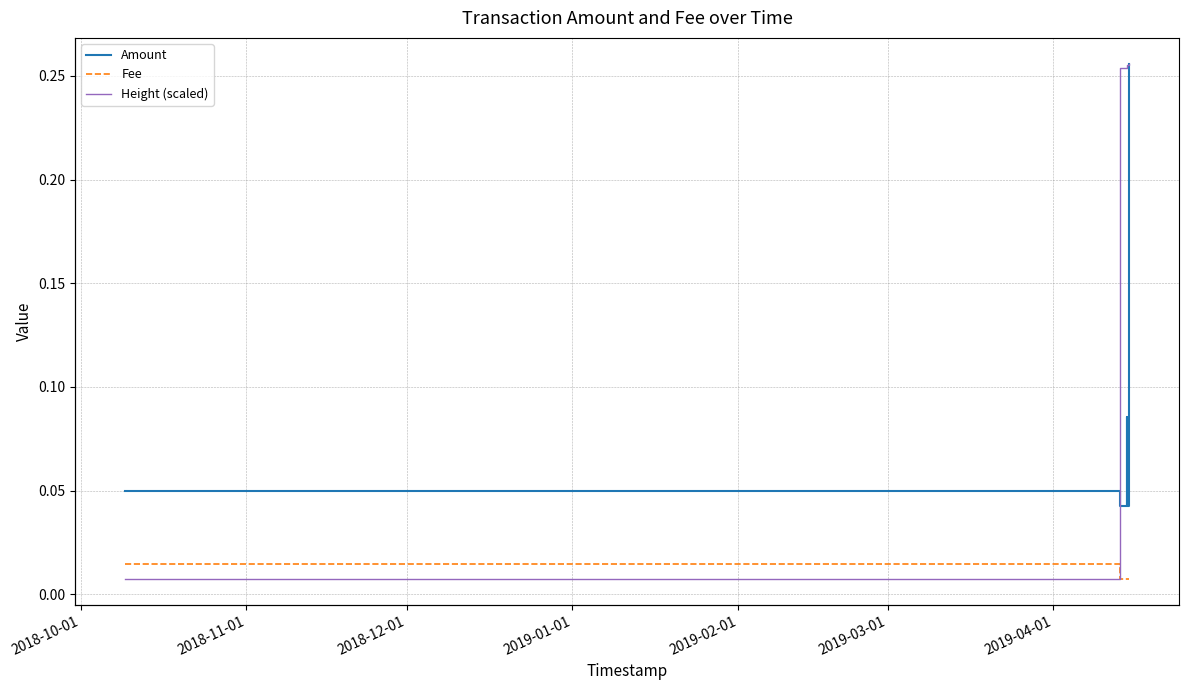

True or false: Fee and Amount cross at least once.

False